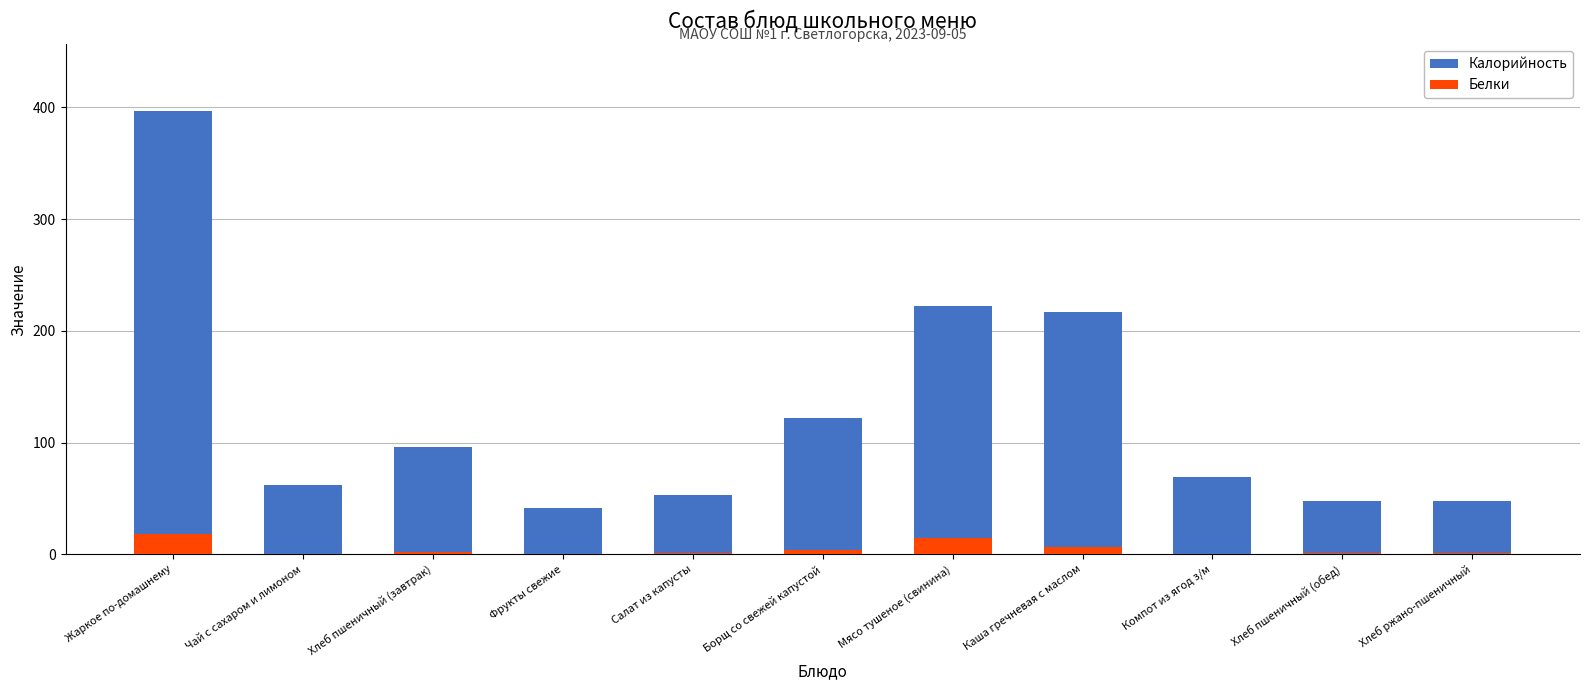

Rank the series by their average value, from highest to lowest.

Калорийность, Белки